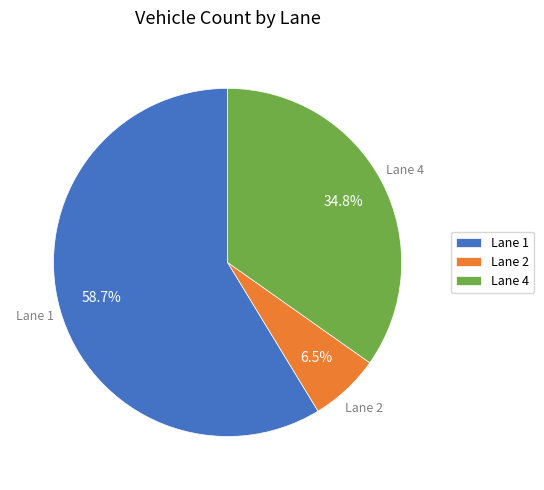

How many slices are in this pie chart?

3